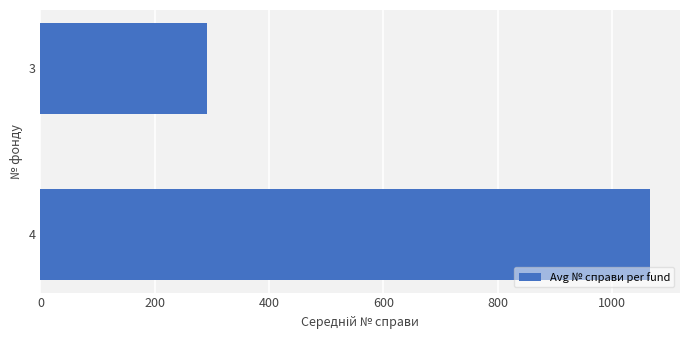

Reading bottom to top, transcribe all the data shown in this chart.

4=1066	3=292